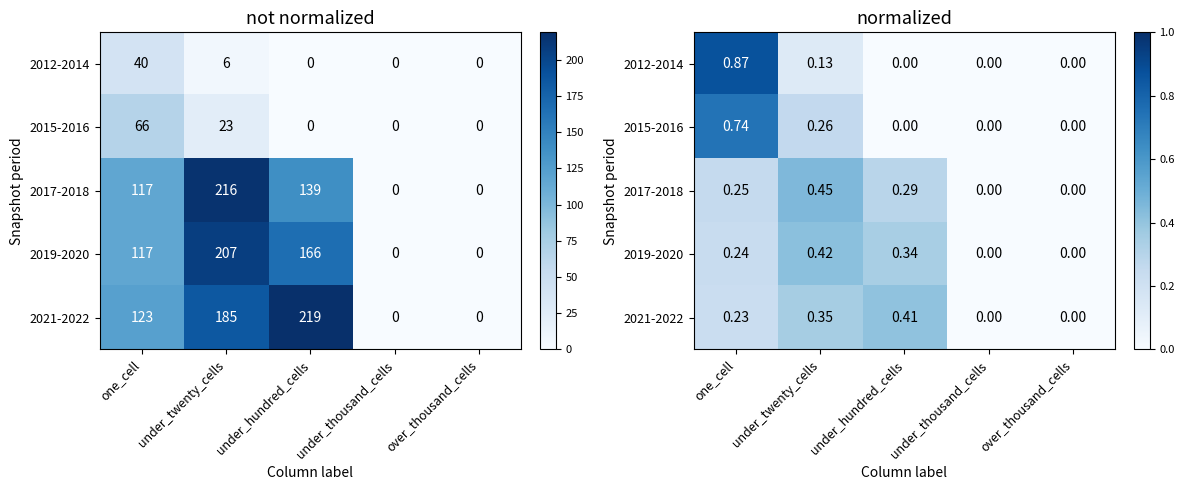

Which label corresponds to the smallest value in the chart?

under_hundred_cells